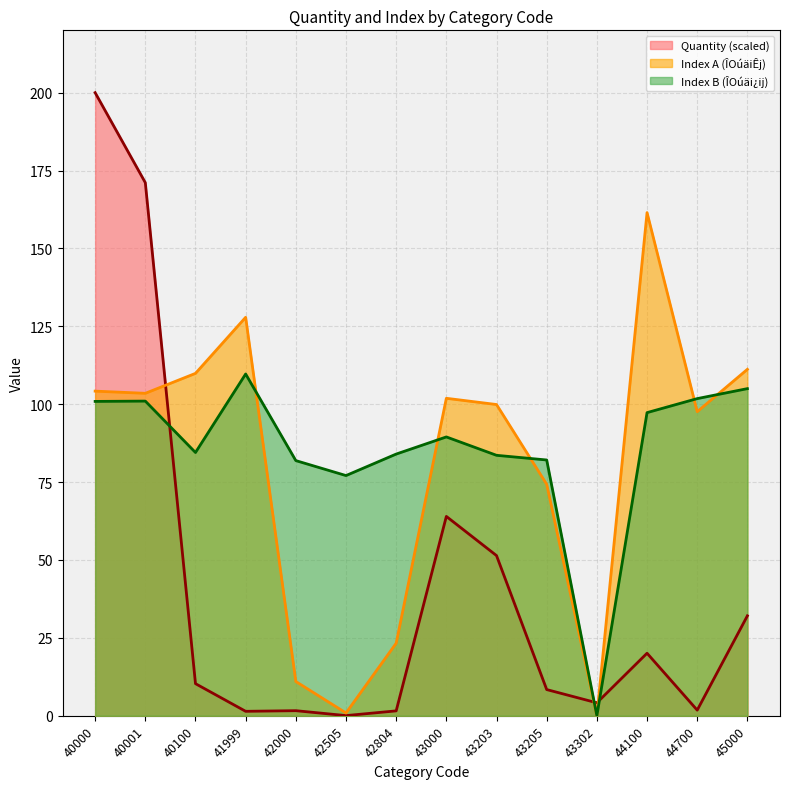

Which series has the widest spread of values?

Quantity (scaled)